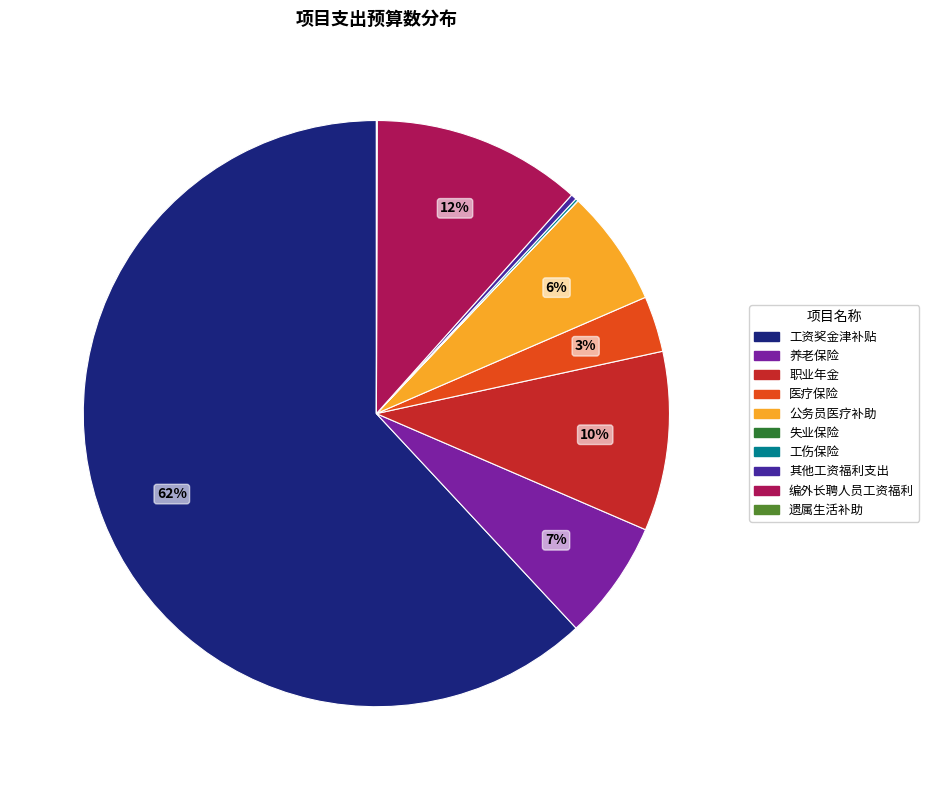

Is the sum of 公务员医疗补助 and 养老保险 greater than half?

No